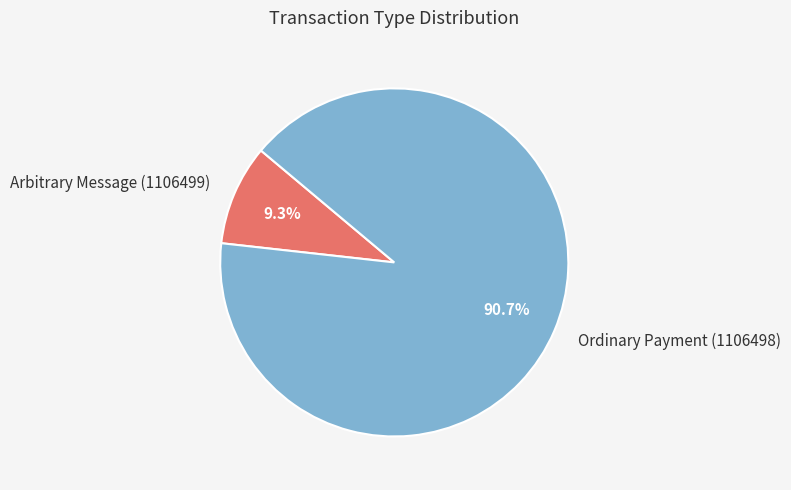

How many slices are in this pie chart?

2